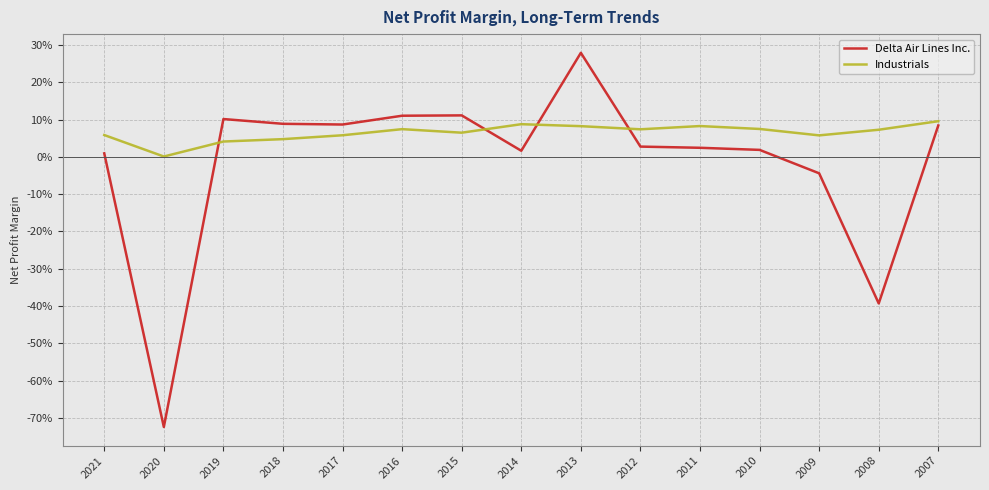

Where is the first local maximum for Industrials?

2016